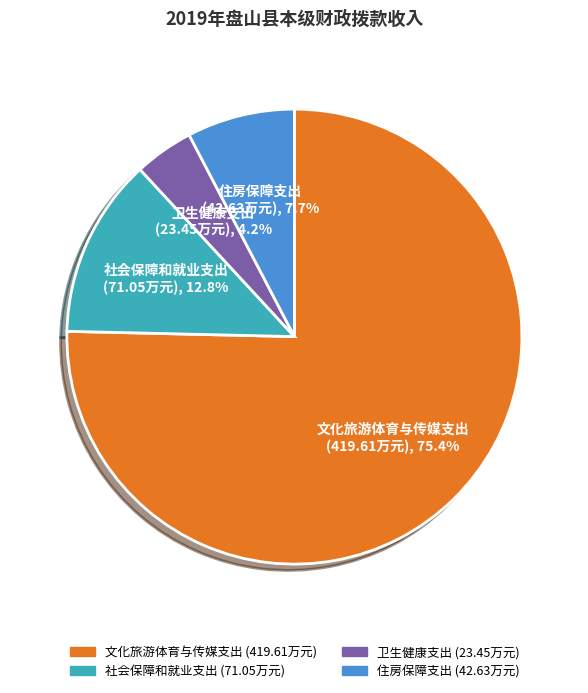

Do 文化旅游体育与传媒支出 and 社会保障和就业支出 together represent more than half of the pie?

Yes